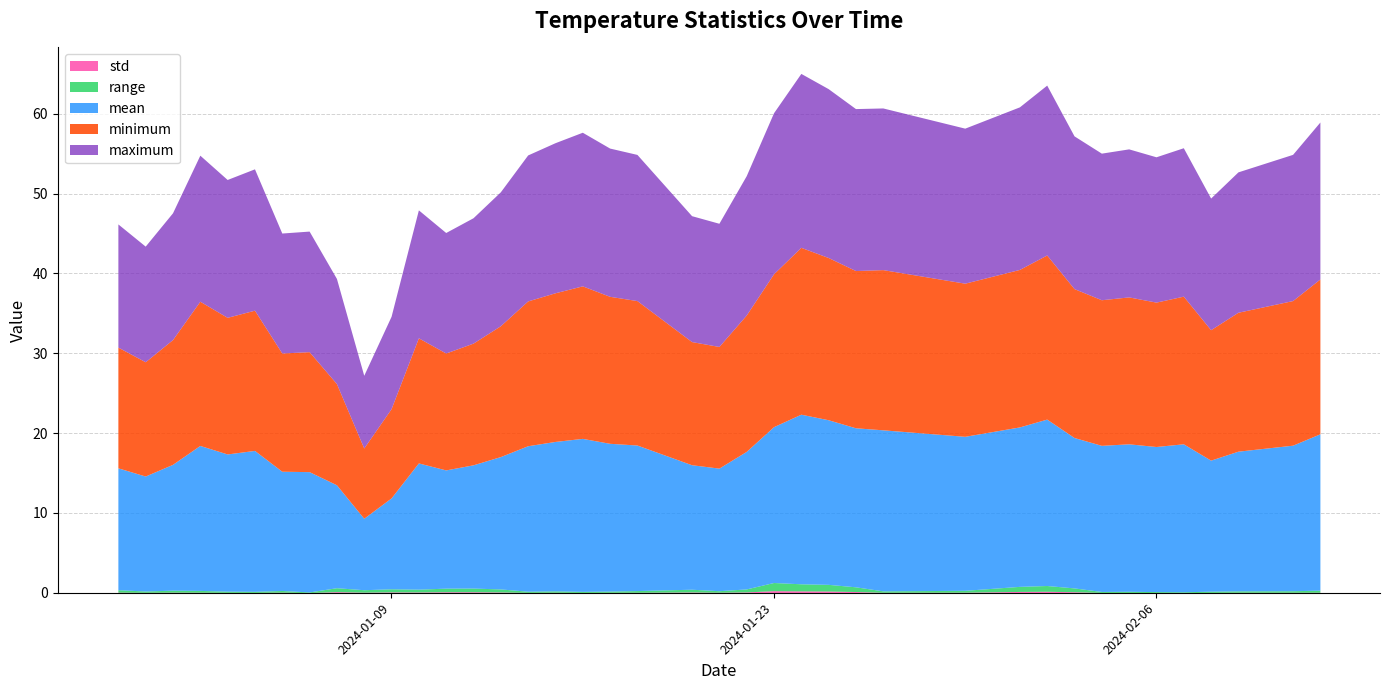

True or false: minimum and std intersect in this chart.

False